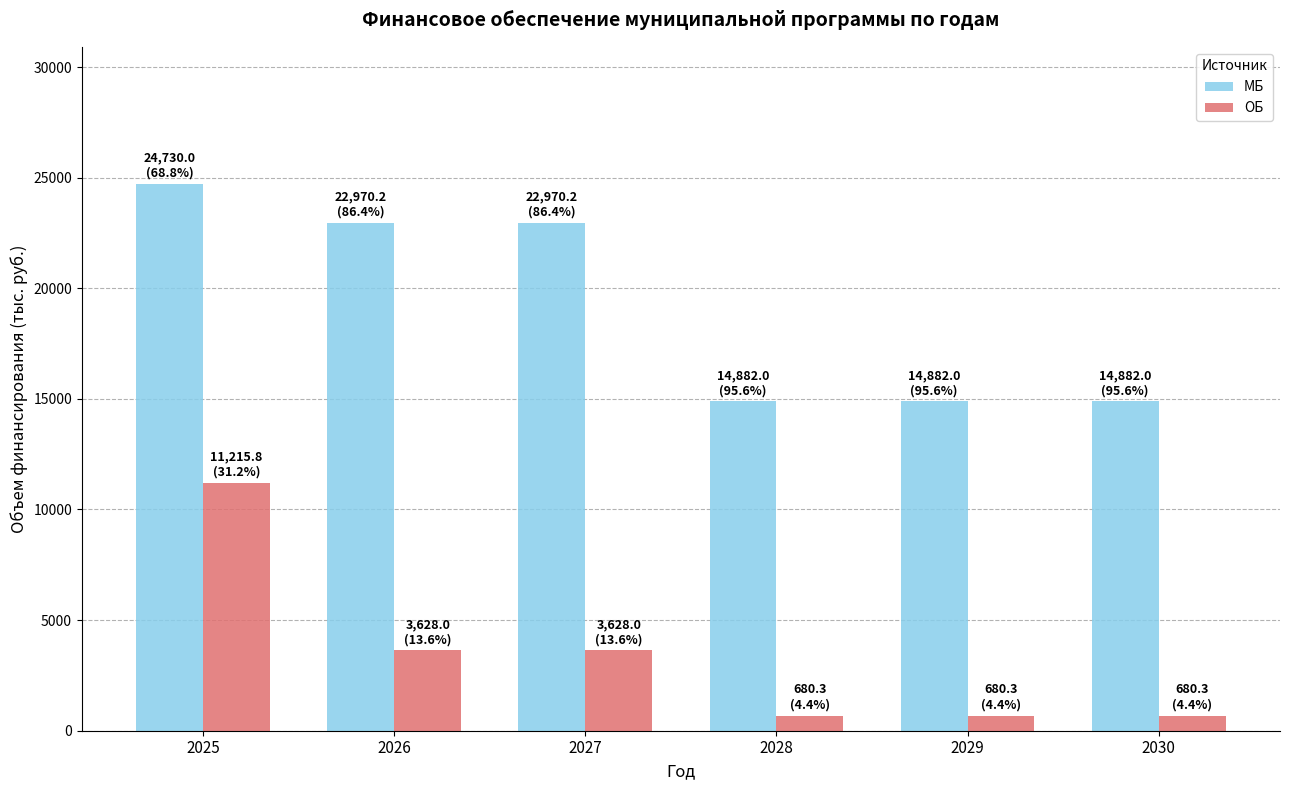

Reading right to left, extract all data points from this chart.

МБ: 14882.0	14882.0	14882.0	22970.2	22970.2	24730.0
ОБ: 680.3	680.3	680.3	3628.0	3628.0	11215.8